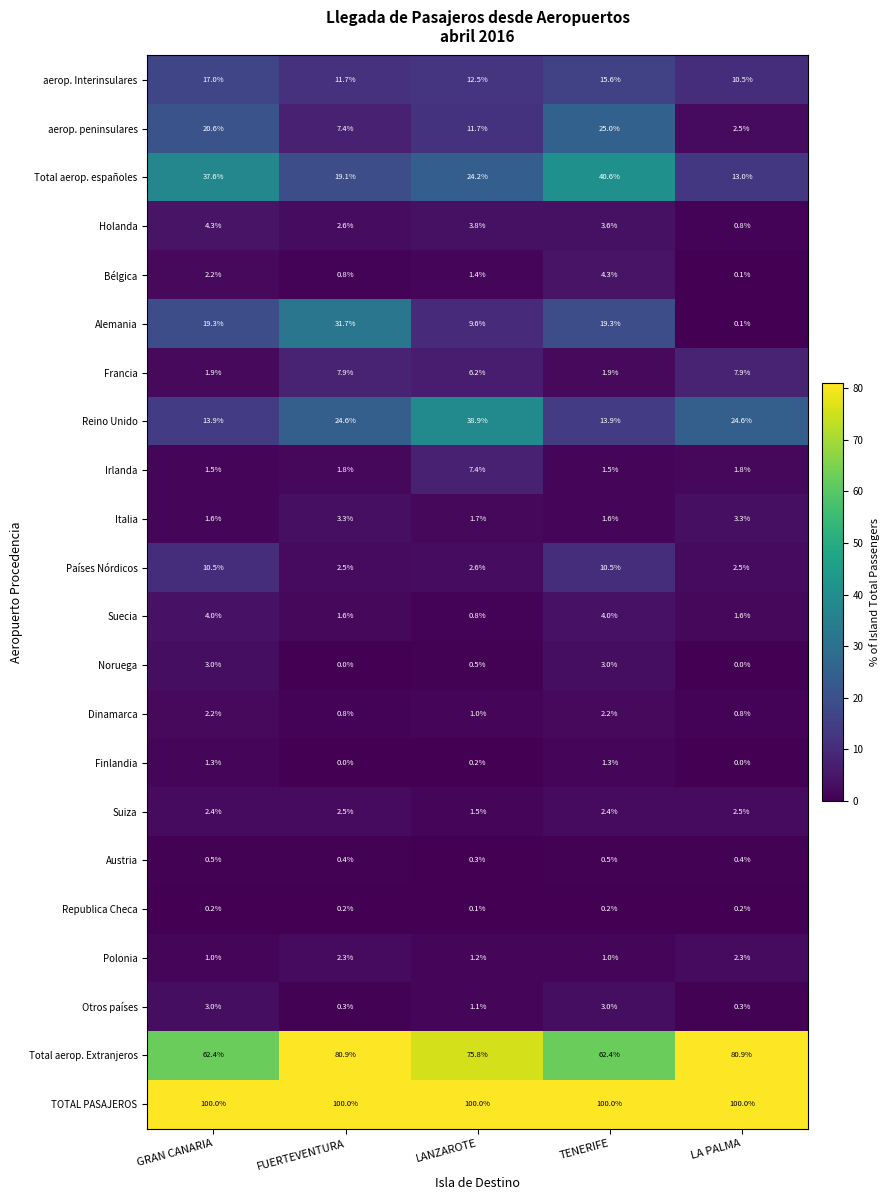

The value of Noruega at LA PALMA is 0.0. True or false?

True